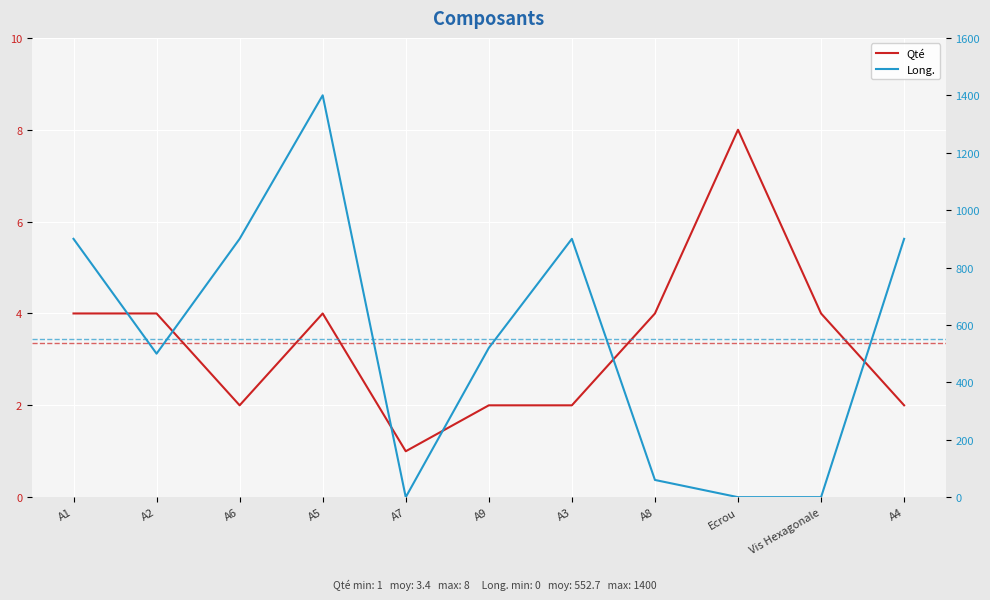

At A9, list the series in order from largest to smallest.

Long., Qté